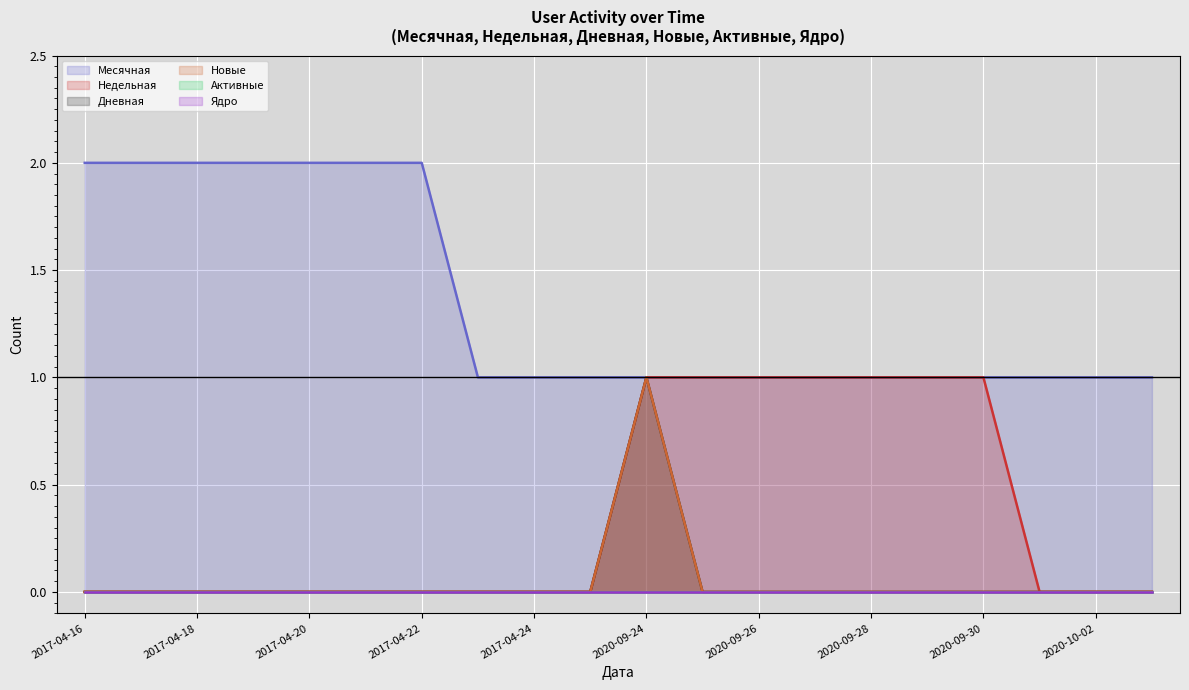

True or false: Новые (line) and Дневная (line) cross at least once.

False